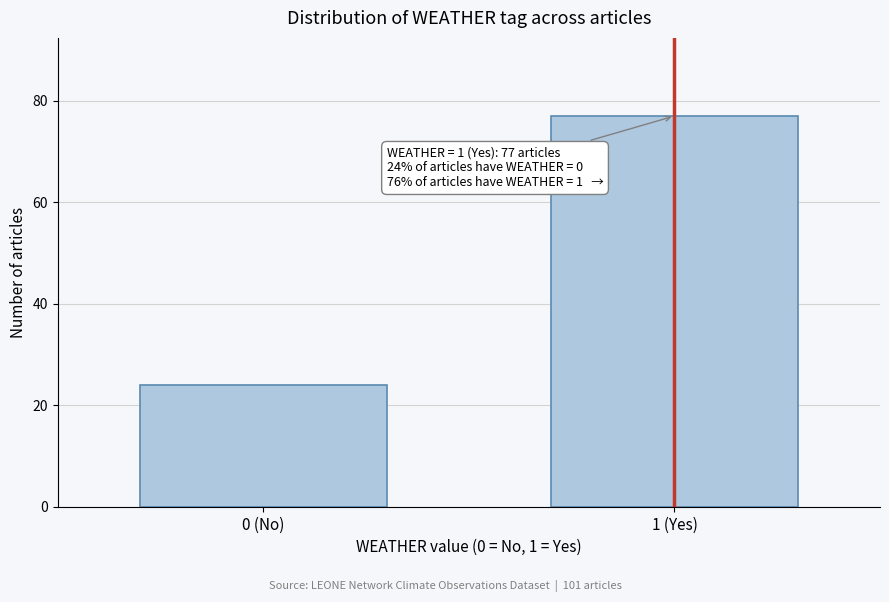

Reading left to right, what are all the values shown in this chart?

0 (No)=24	1 (Yes)=77